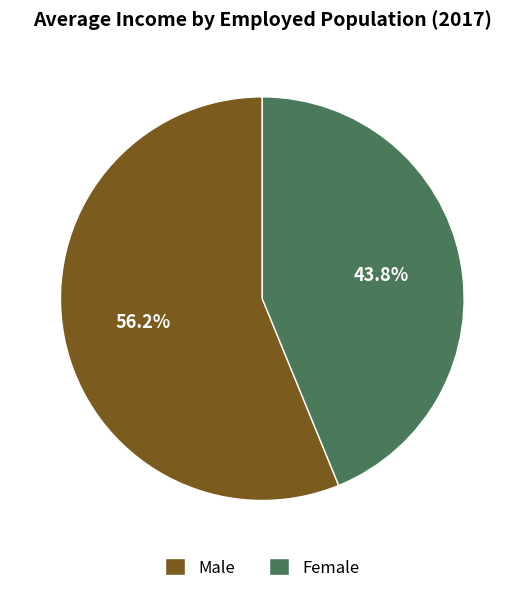

Rank the categories by value from lowest to highest.

Female, Male